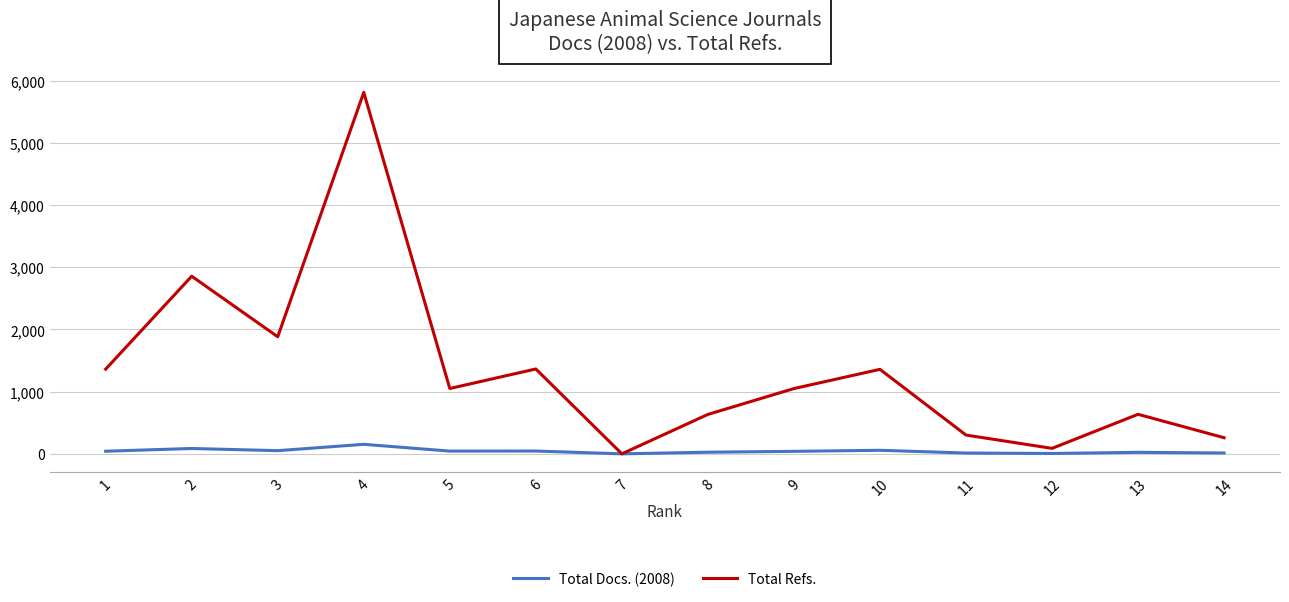

Is the value of Total Refs. at 6 greater than the value of Total Docs. (2008) at 3?

Yes